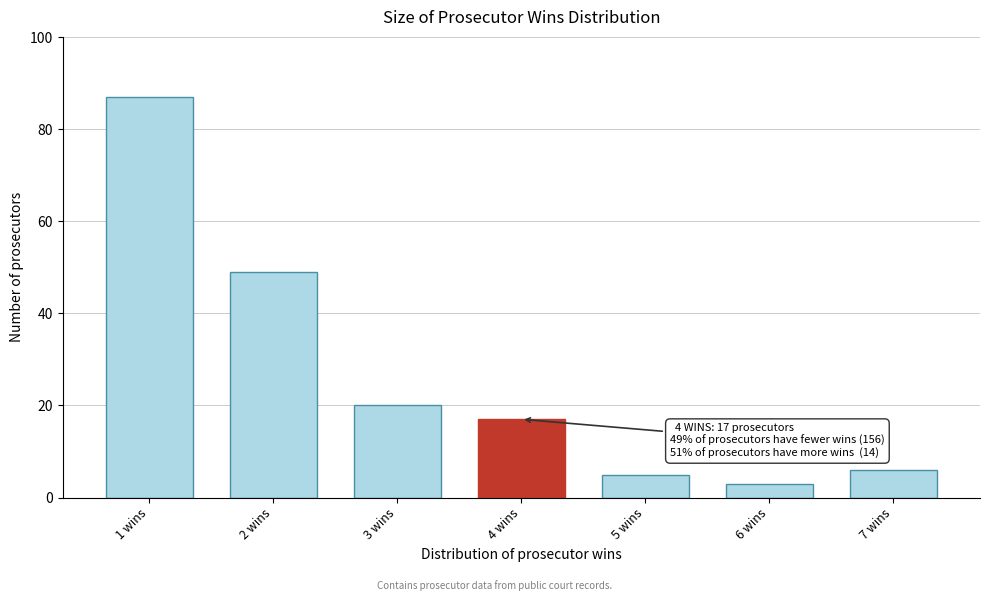

Reading right to left, list all the values displayed in this chart.

7 wins=6	6 wins=3	5 wins=5	4 wins=17	3 wins=20	2 wins=49	1 wins=87